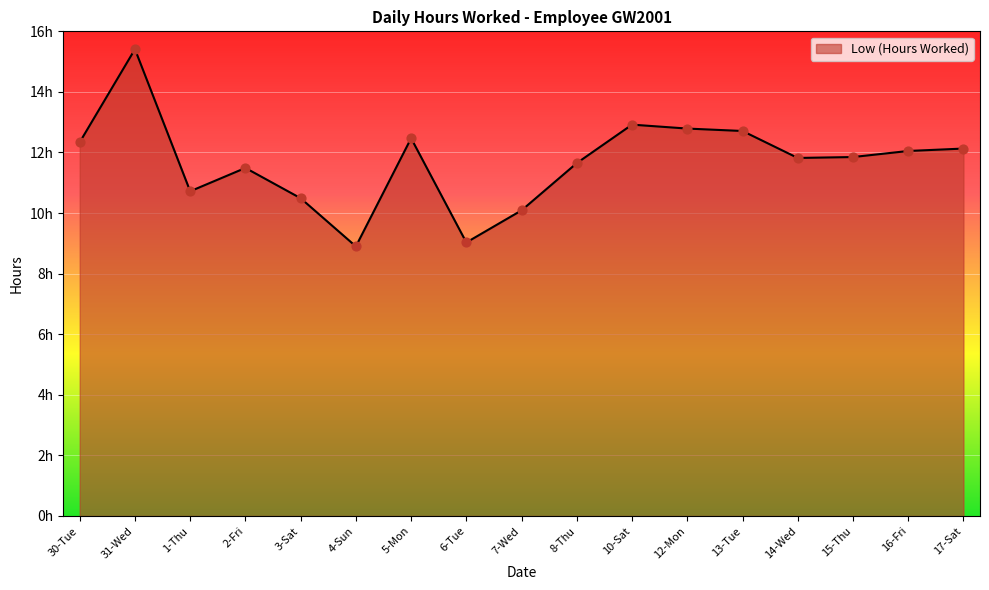

Is this an area chart (filled region under the line)?

Yes